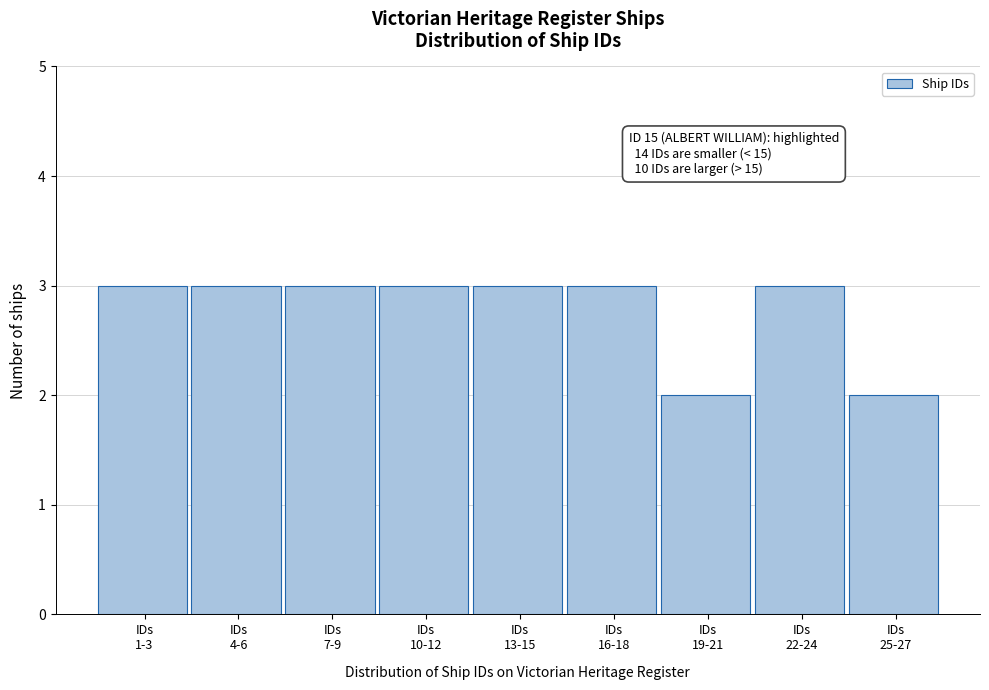

Reading left to right, list all the values displayed in this chart.

3	3	3	3	3	3	2	3	2